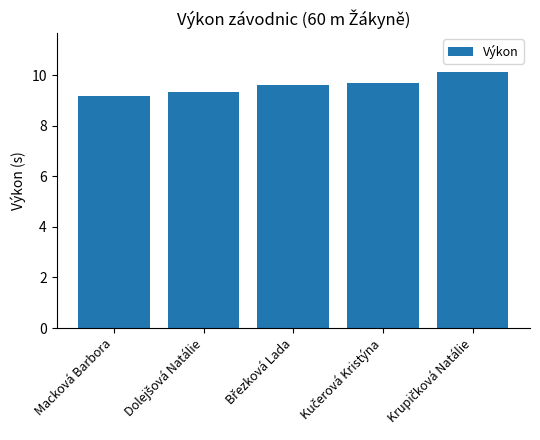

What is the label of the 5th bar from the right?

Macková Barbora